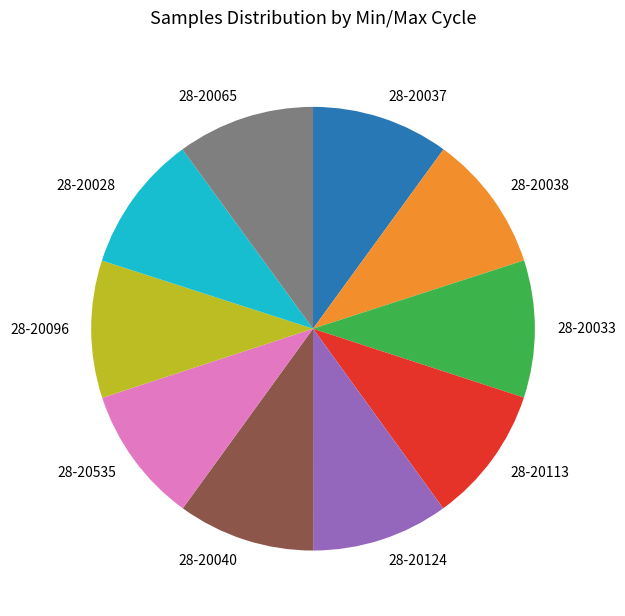

Is the sum of 28-20113 and 28-20535 greater than half?

No